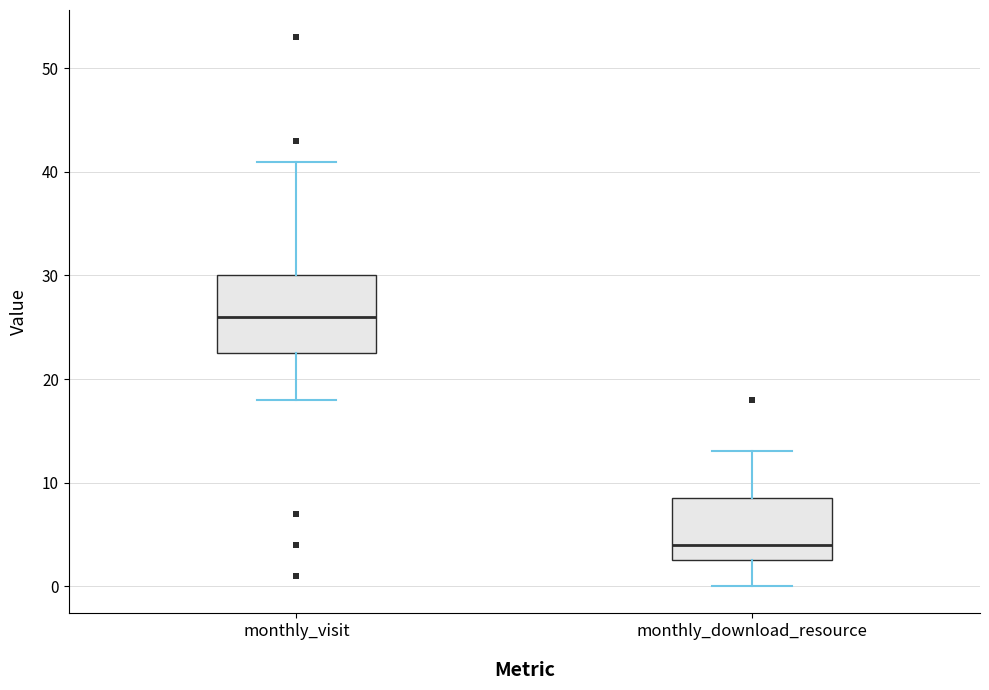

Comparing the boxes themselves (not the whiskers), which one is the tallest?

monthly_visit